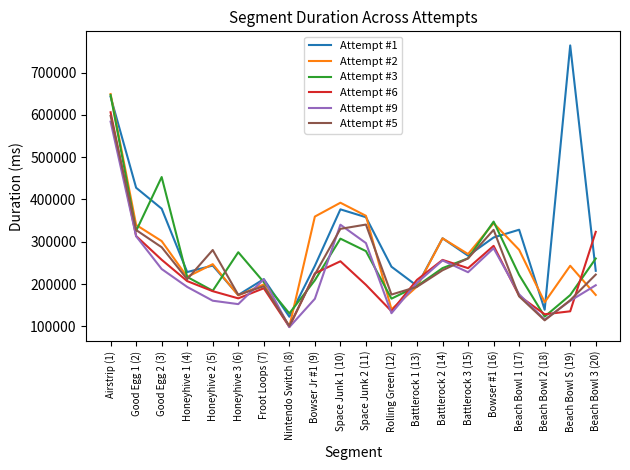

The Attempt #2 series shows 156947 at Beach Bowl 2 (18). True or false?

True